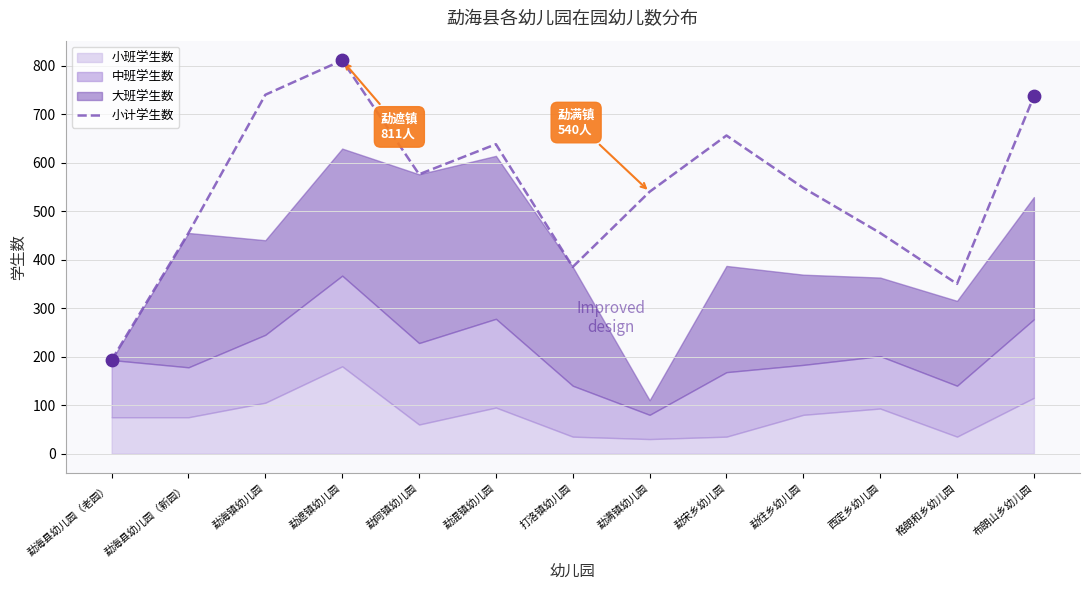

Approximately how many times larger is the value at 勐海县幼儿园（新园） compared to 格朗和乡幼儿园?

1.3